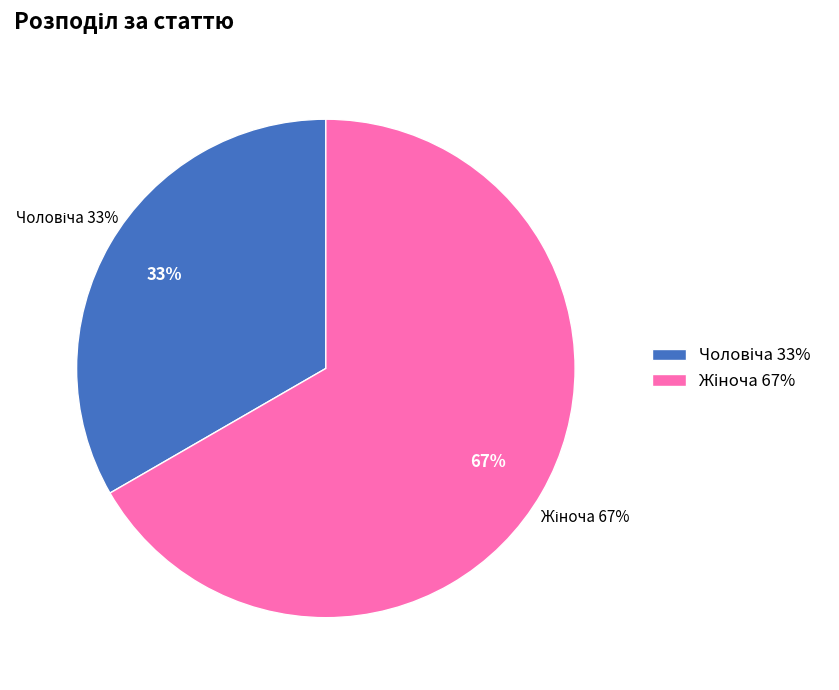

What is the change in value from Чоловіча to Жіноча?

+1